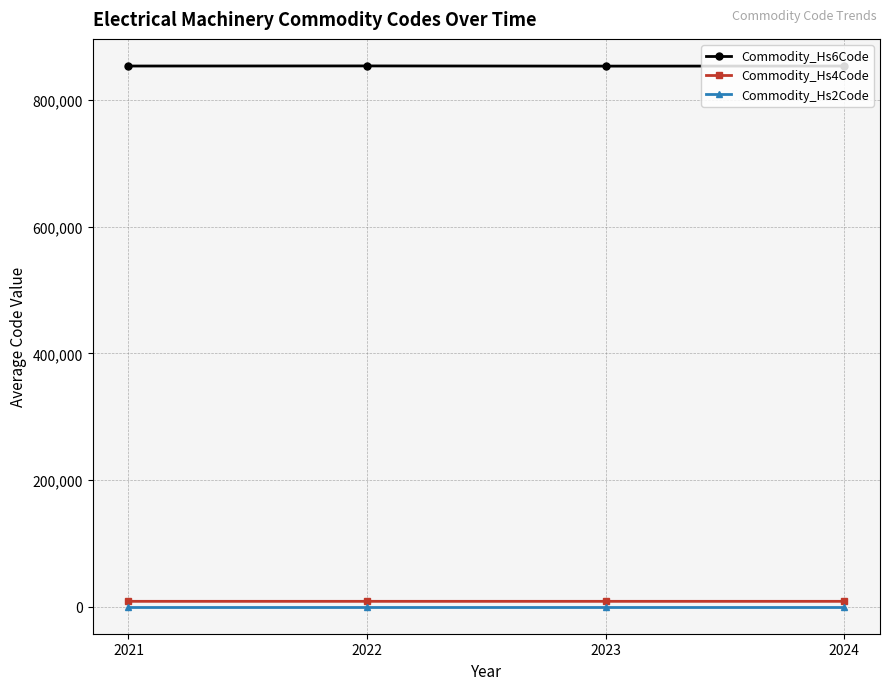

True or false: Commodity_Hs6Code and Commodity_Hs4Code cross at least once.

False